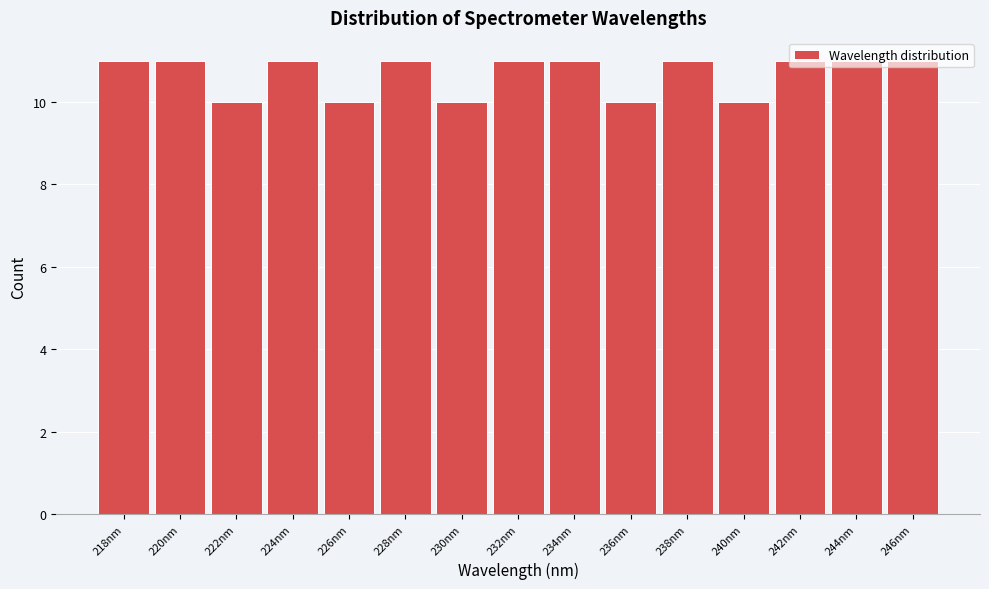

What is the sum of the values at 232nm and 240nm?

21